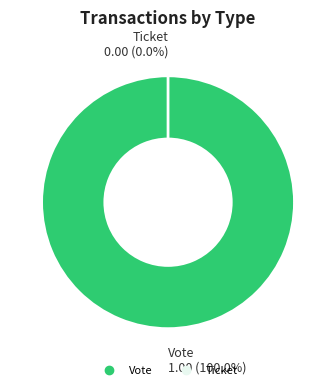

Is it true that Ticket is 0% of the pie?

True